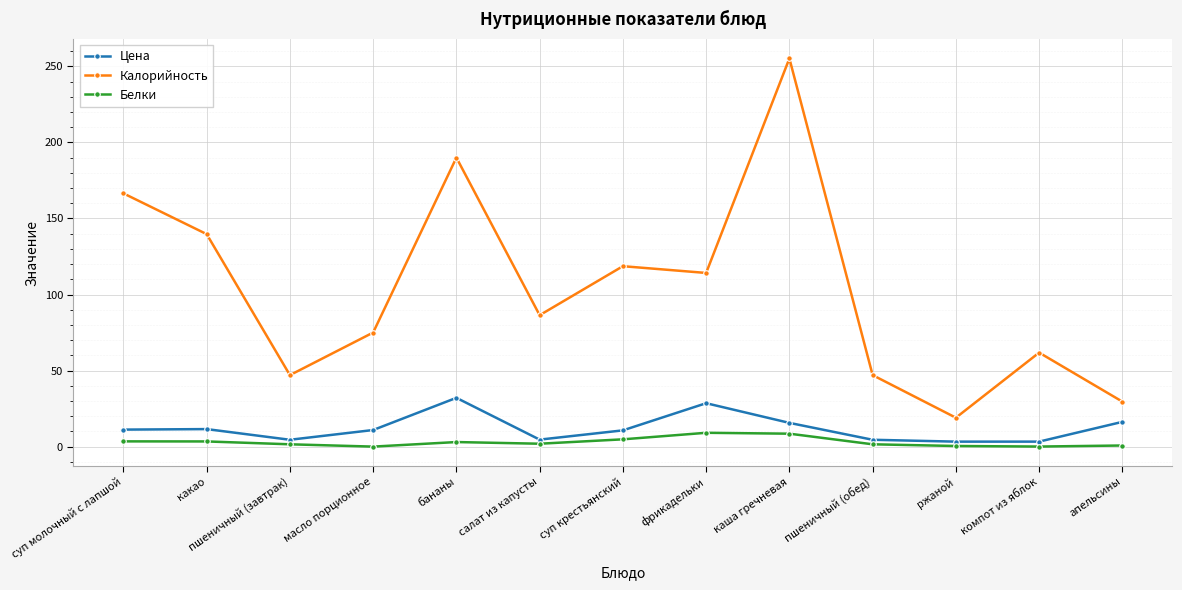

In Белки, how many points are lower than both neighbors (excluding endpoints)?

3